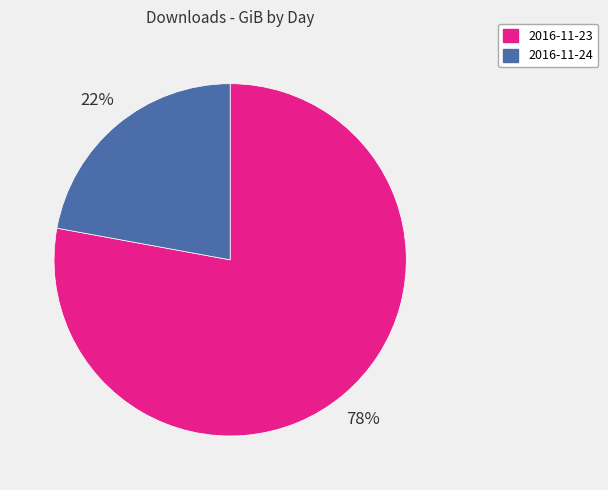

True or false: 2016-11-24 accounts for 16% of the total.

False